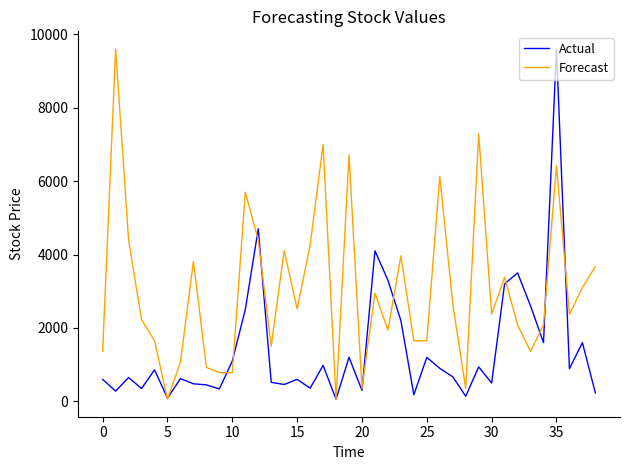

What is the smallest value displayed?

60.0